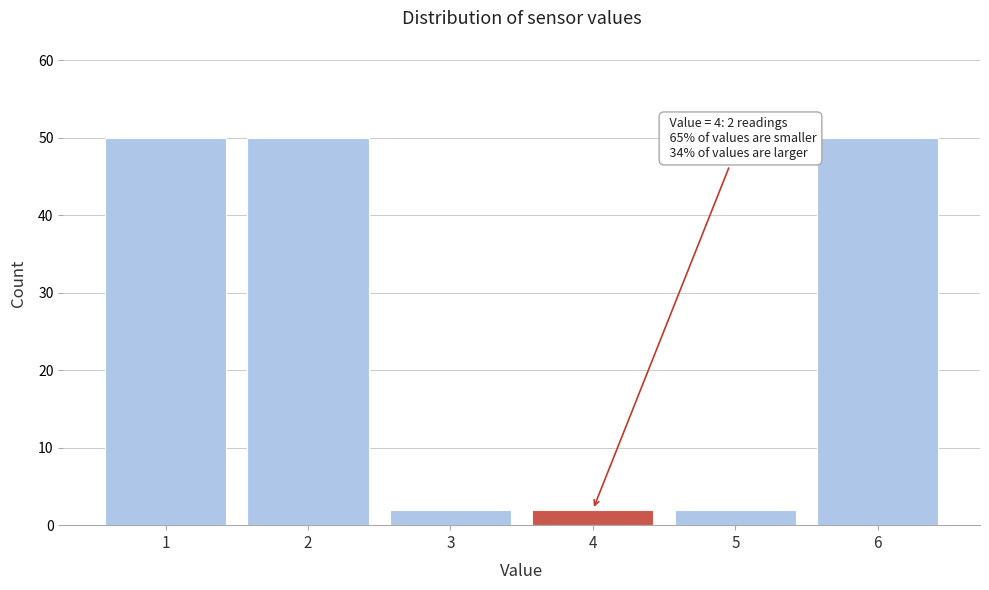

Reading left to right, what are all the values shown in this chart?

50	50	2	2	2	50